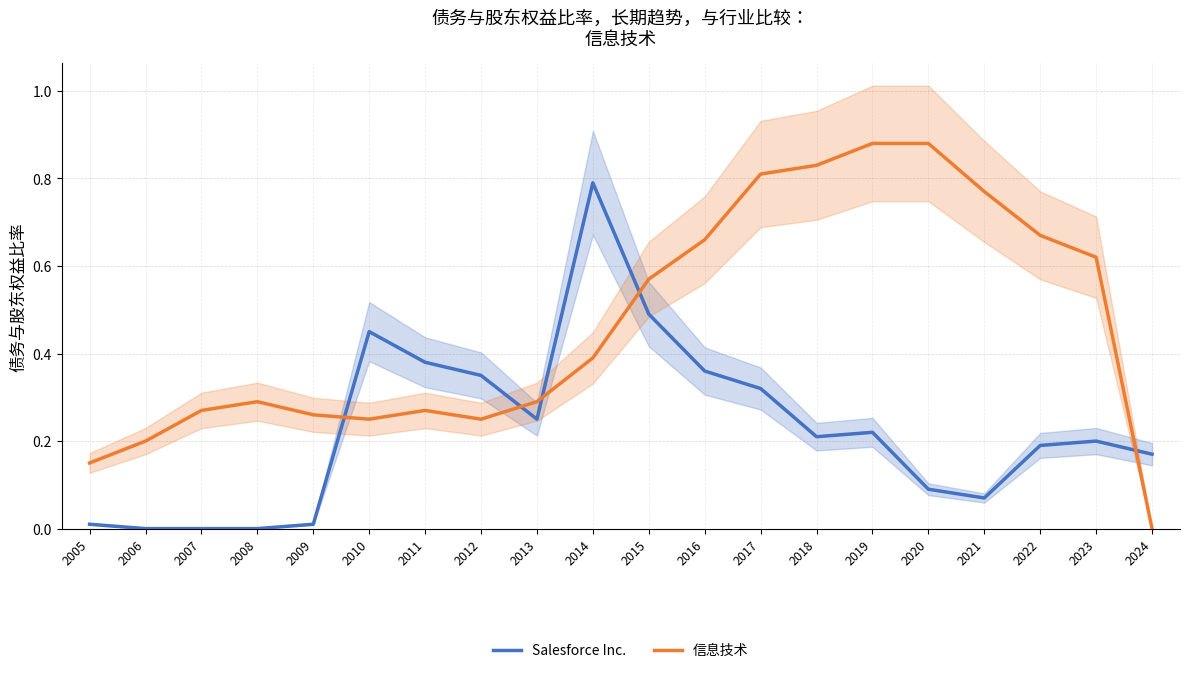

True or false: Salesforce Inc. and 信息技术 intersect in this chart.

True